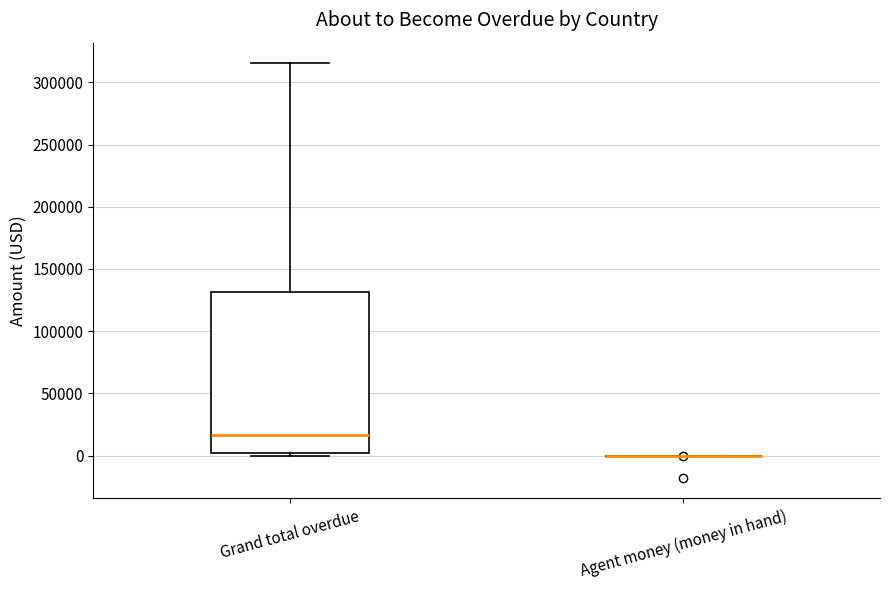

Reading left to right, transcribe this box plot: for each box, give where its median line is, the range the box spans, and where its two whiskers end, as read against the y-axis. The values are not printed on the chart, so give them approximately, as read against the axis.

Grand total overdue: median 15000, box 0 to 130000, whiskers 0 (just below the box's lower edge) to 315000
Agent money (money in hand): box collapsed to a line at 0, whiskers 0 to 0